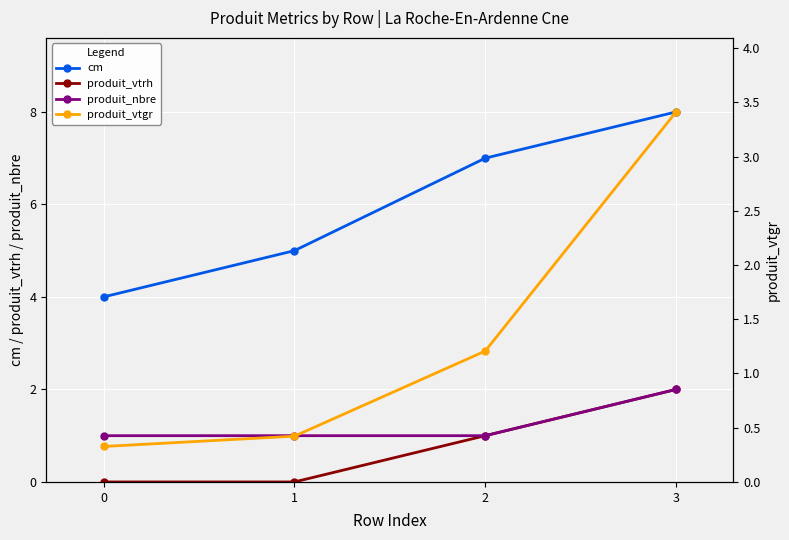

Is this an area chart (filled region under the line)?

No